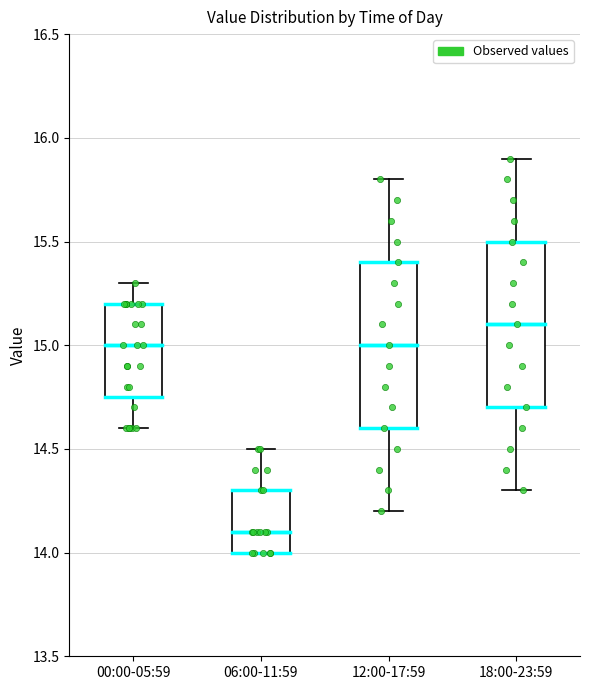

Which box's median line is the highest?

18:00-23:59